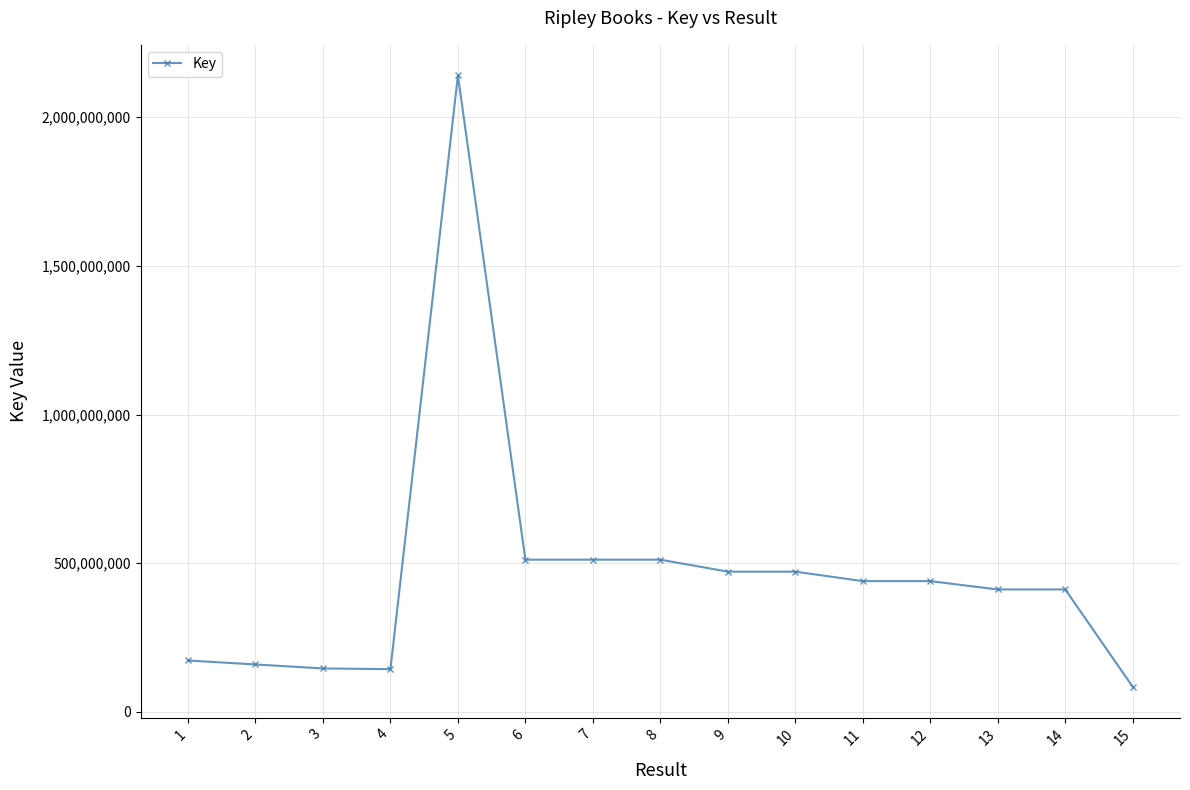

True or false: the data has more than 1 interior local peaks.

True